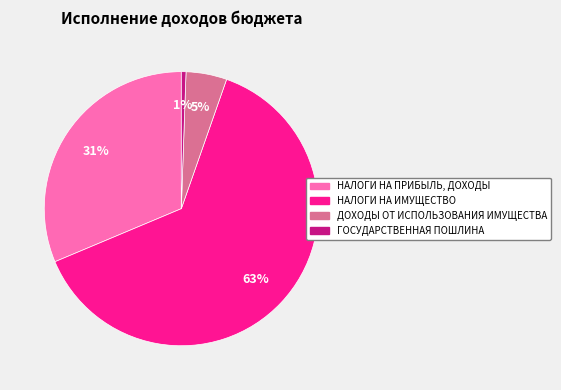

To the nearest percent, what percentage of the pie is НАЛОГИ НА ПРИБЫЛЬ, ДОХОДЫ?

31%